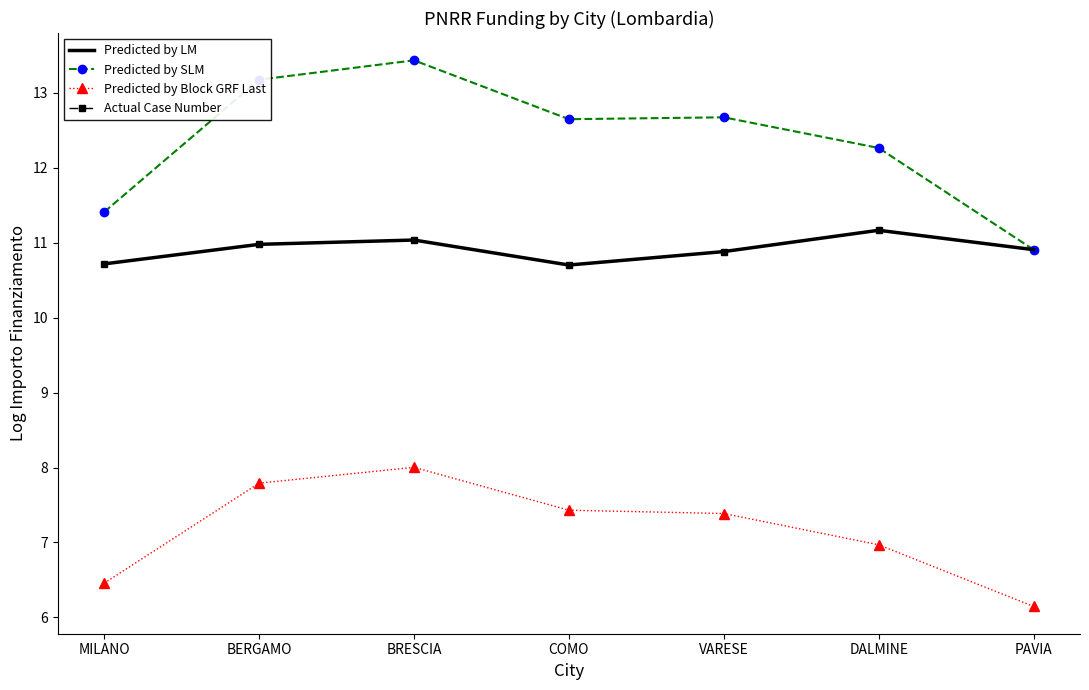

True or false: Predicted by Block GRF Last and Predicted by SLM cross at least once.

False